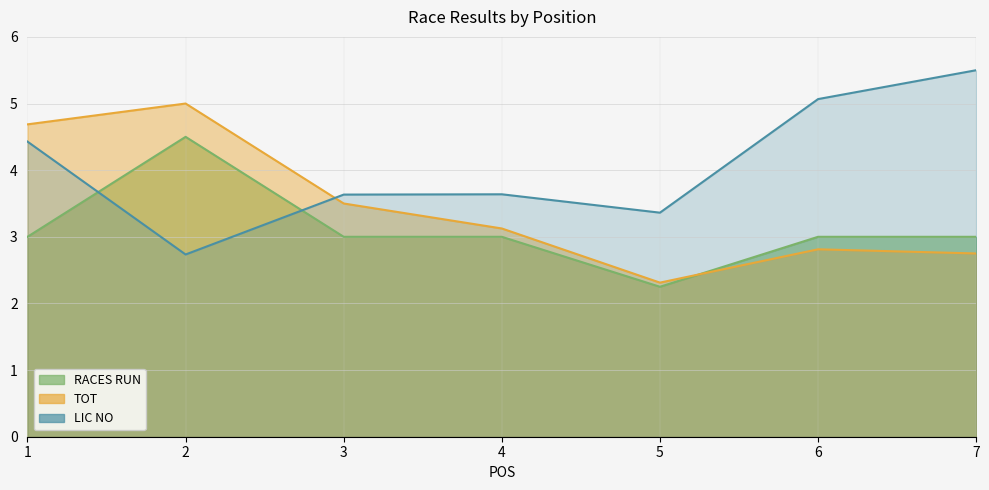

Is it true that LIC NO equals 2.7 at 6?

False